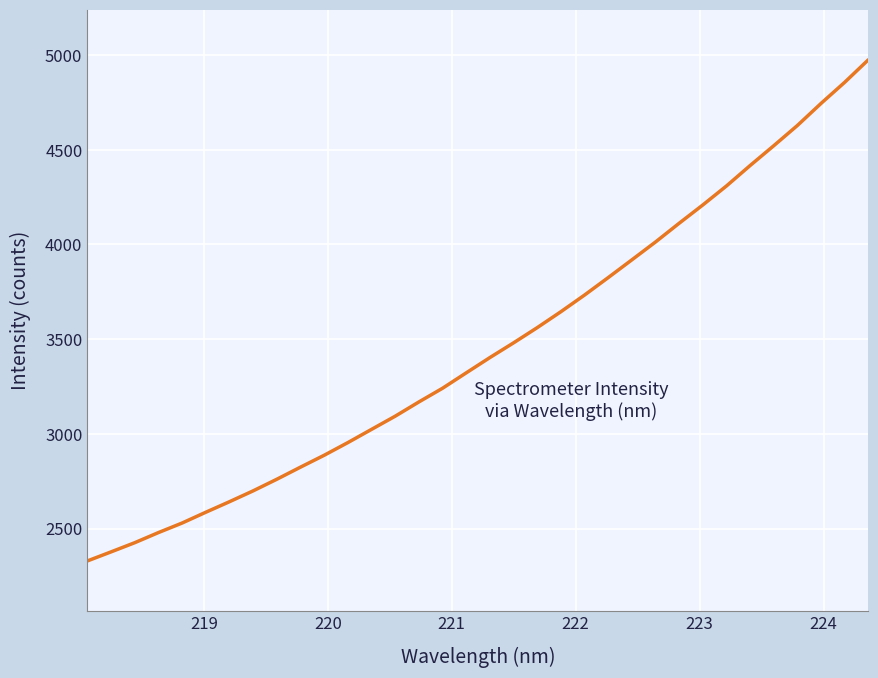

What is the difference between the maximum and minimum values?

2645.6